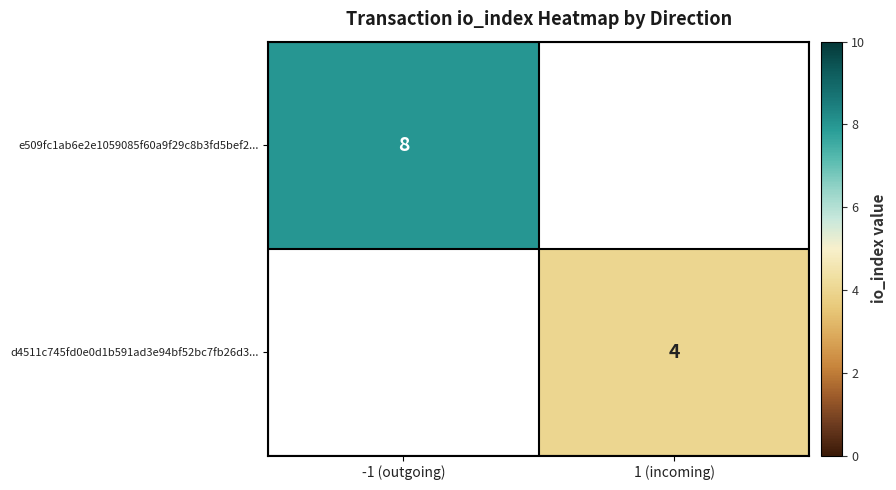

Which label corresponds to the smallest value in the chart?

1 (incoming)